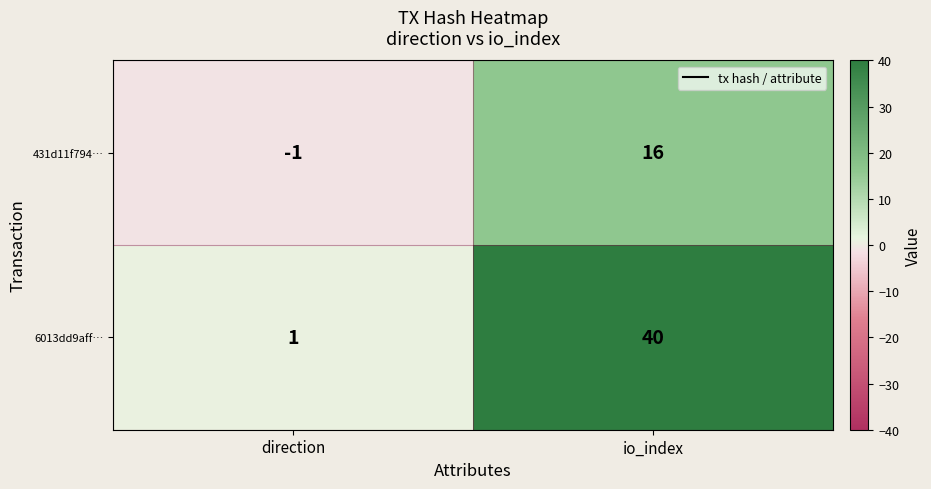

At io_index, list the series in order from smallest to largest.

431d11f794…, 6013dd9aff…